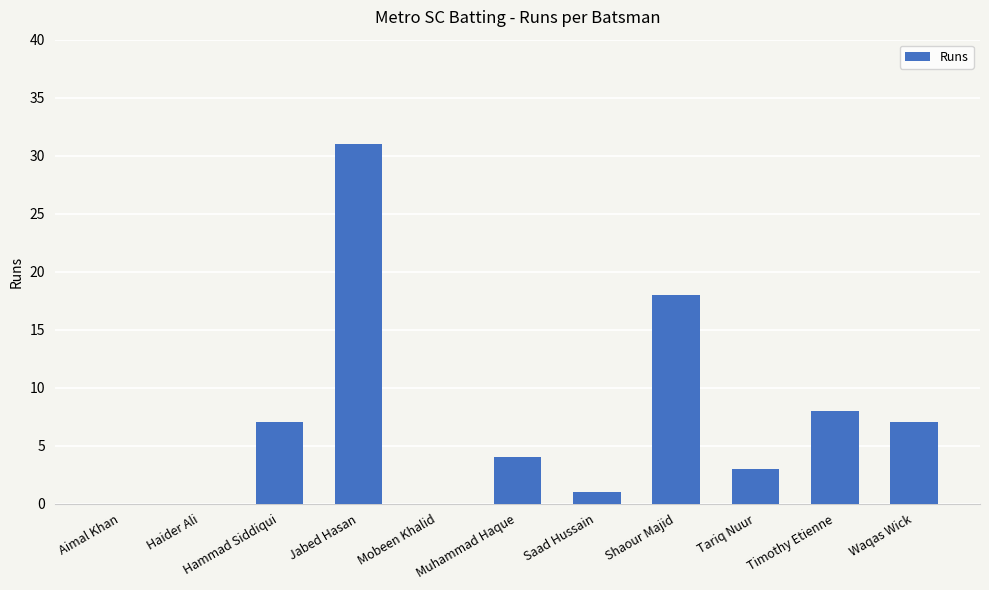

Reading right to left, transcribe all the data shown in this chart.

Waqas Wick=7	Timothy Etienne=8	Tariq Nuur=3	Shaour Majid=18	Saad Hussain=1	Muhammad Haque=4	Mobeen Khalid=0	Jabed Hasan=31	Hammad Siddiqui=7	Haider Ali=0	Aimal Khan=0